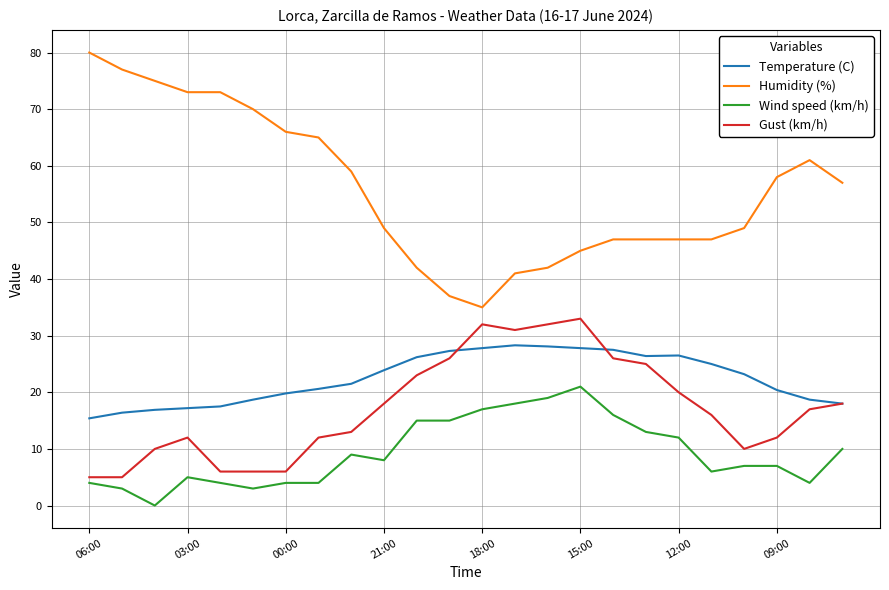

Does the chart display data point markers on the line(s)?

No